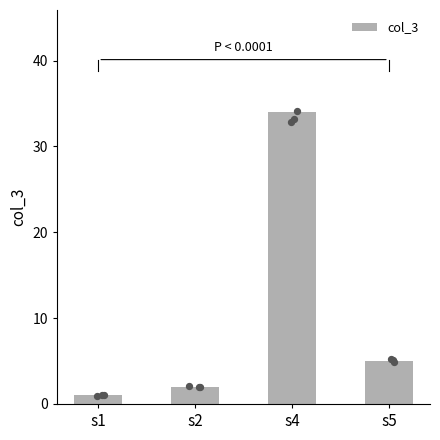

Between s2 and s5, which is larger?

s5